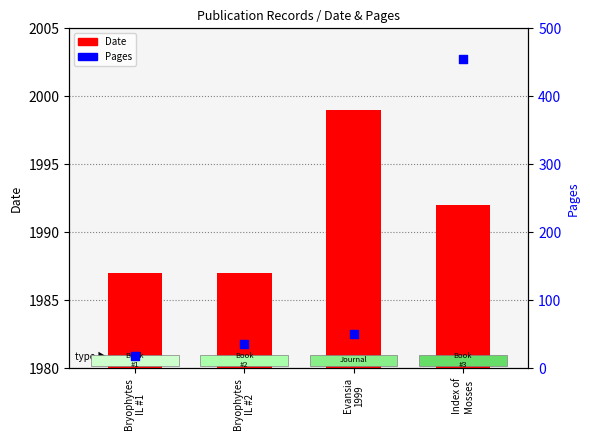

Is the value of Date at Bryophytes
IL #2 greater than the value of Pages at Bryophytes
IL #2?

Yes